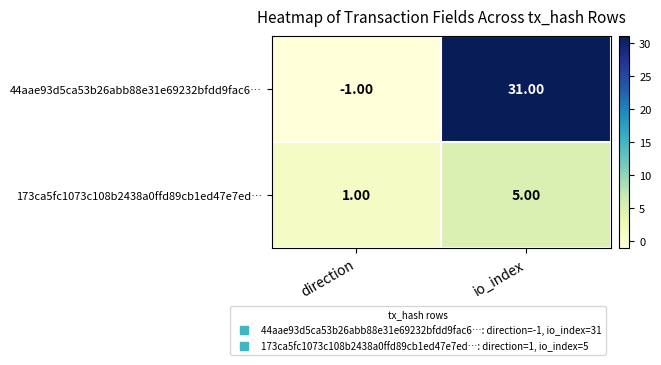

What is the sum of the 173ca5fc1073c108b2438a0ffd89cb1ed47e7ed… values at direction and io_index?

6